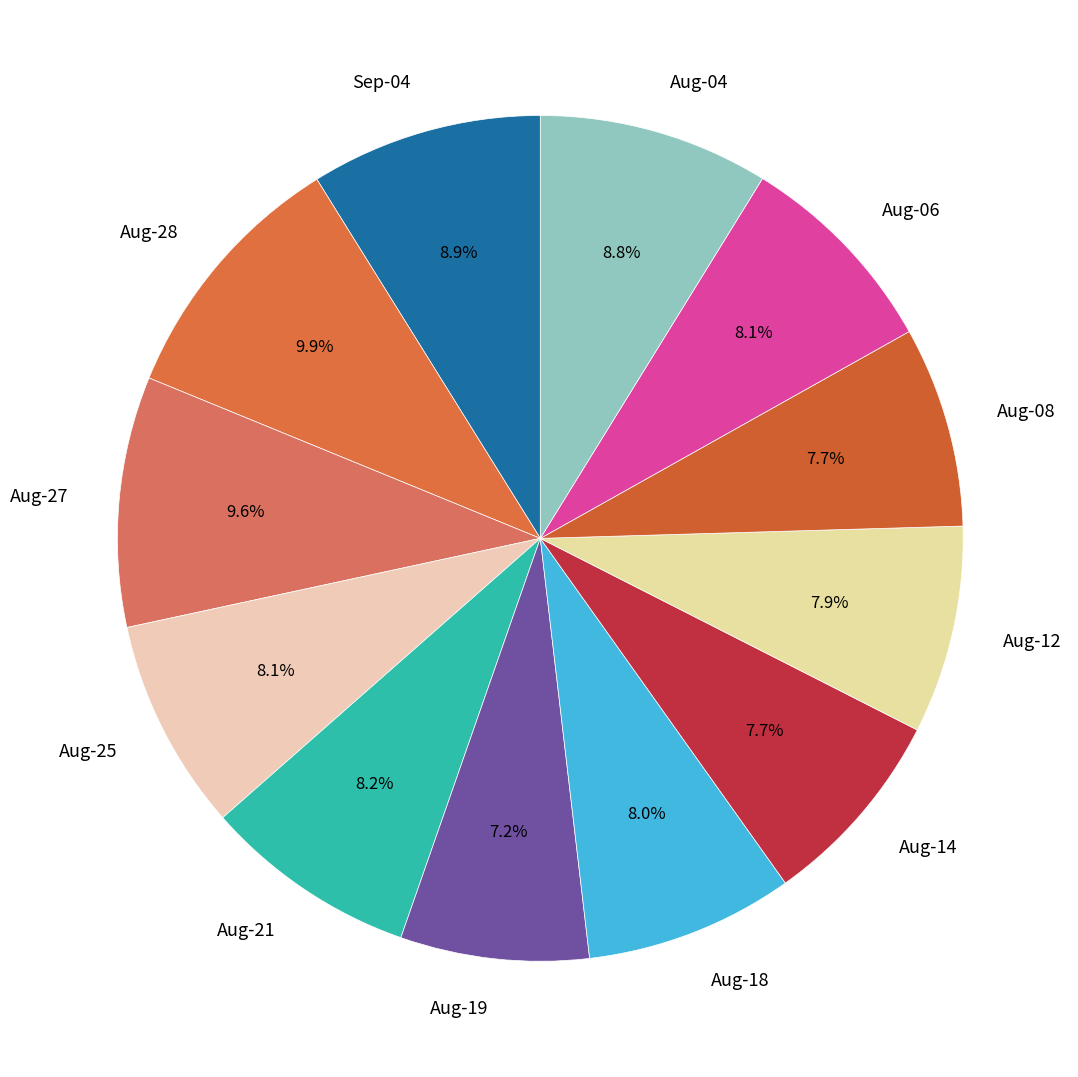

How much of the chart is everything except Aug-19?

92.8%